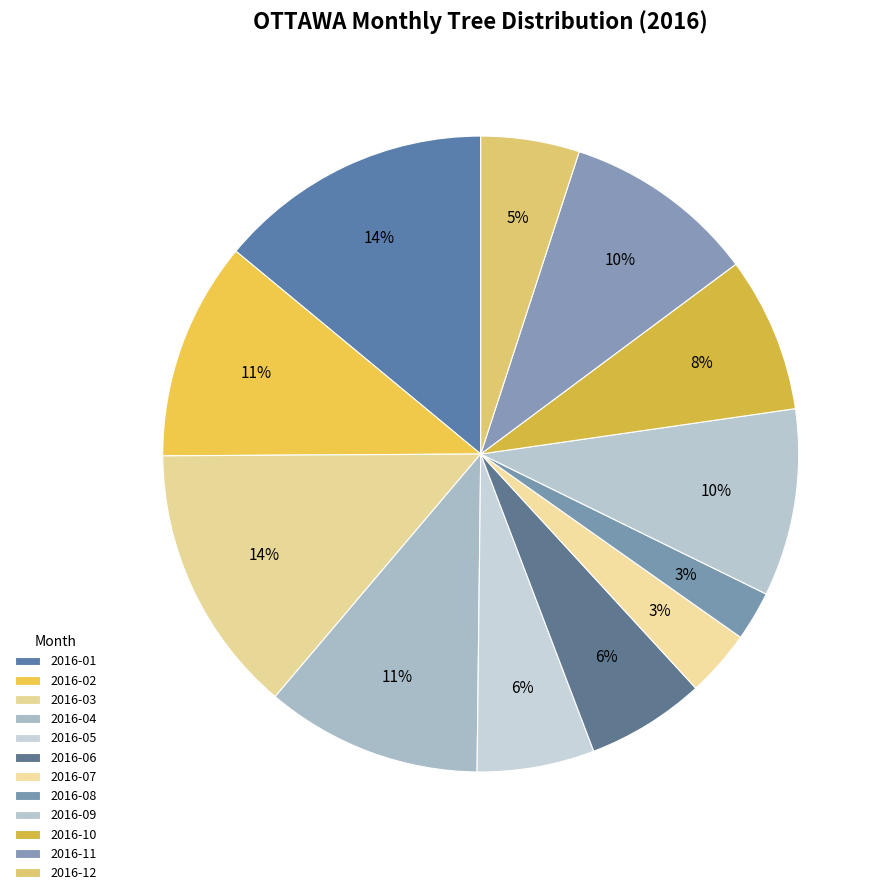

To the nearest percent, what portion does 2016-11 represent?

10%